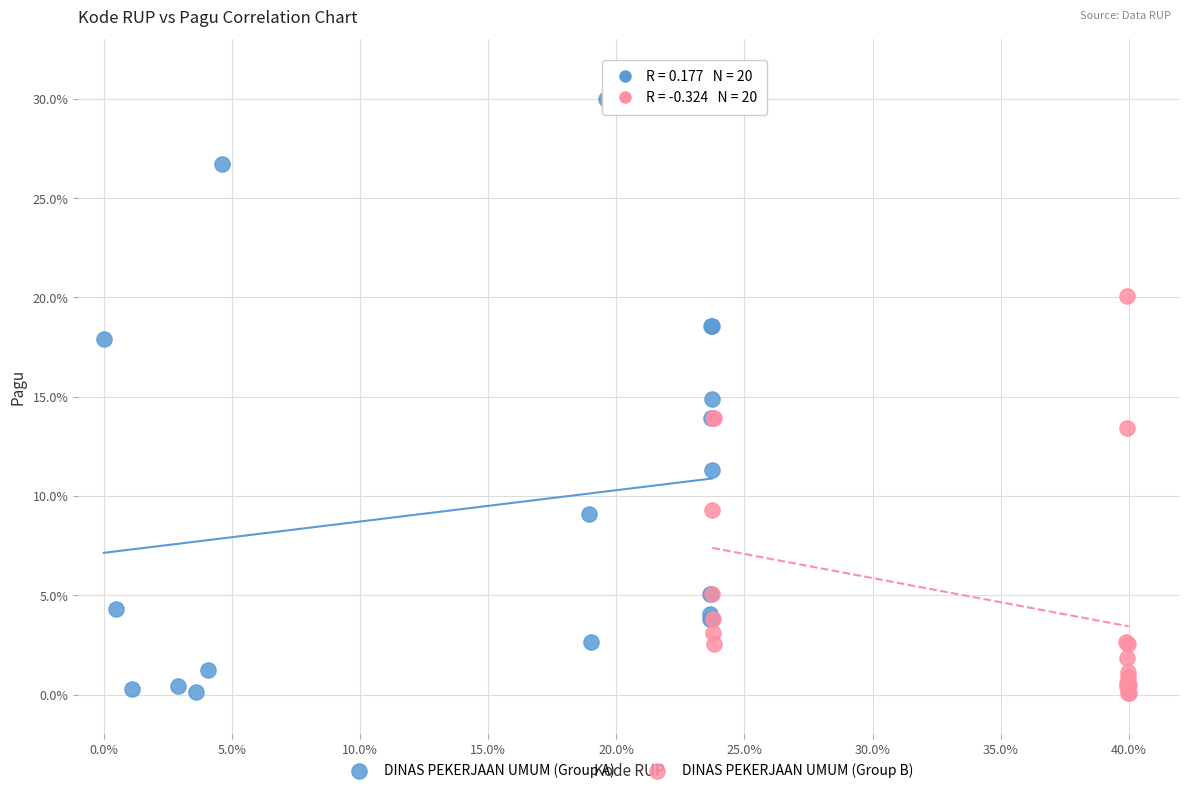

Which series has the widest spread of Y values?

DINAS PEKERJAAN UMUM (Group A)